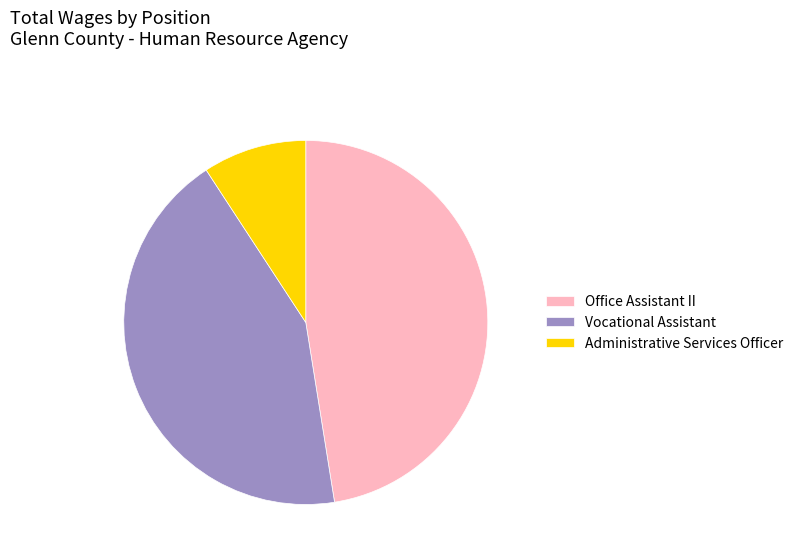

Do Vocational Assistant and Office Assistant II together represent more than half of the pie?

Yes